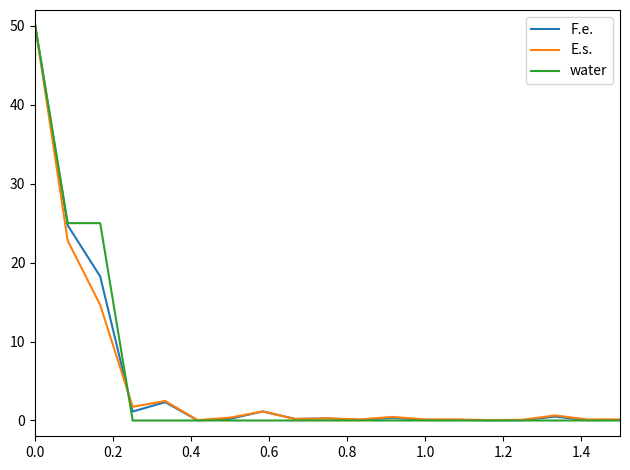

Which series has the widest spread of values?

water